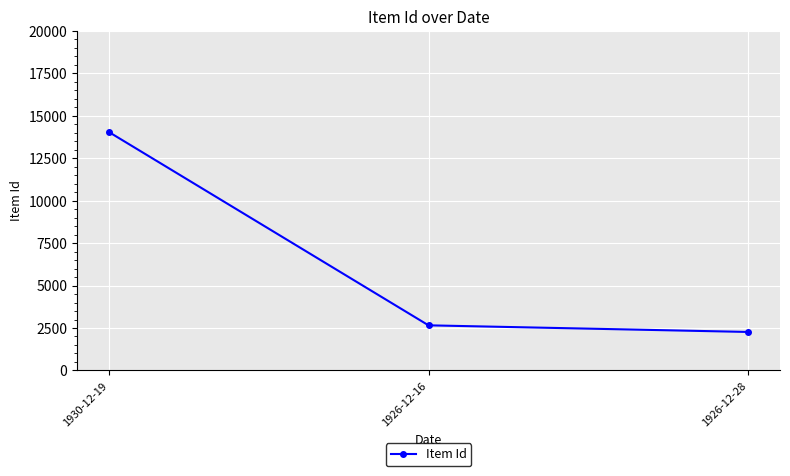

Is it true that the value at 1926-12-28 is 3629?

False